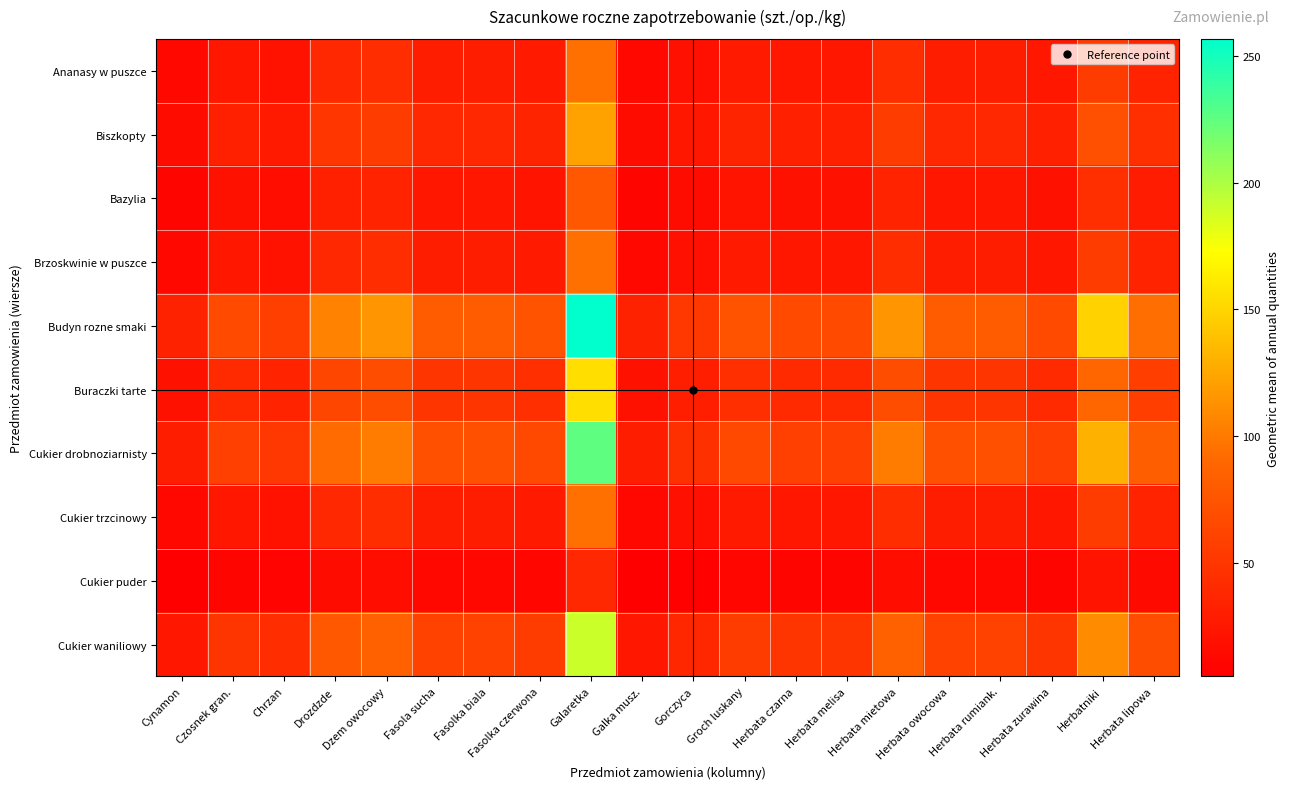

Reading left to right, what are all the values shown in this chart?

Ananasy w puszce: Cynamon=12.2	Czosnek gran.=24.5	Chrzan=21.2	Drozdzde=38.7	Dzem owocowy=42.4	Fasola sucha=30.0	Fasolka biala=30.0	Fasolka czerwona=27.4	Galaretka=94.9	Galka musz.=12.2	Gorczyca=19.0	Groch luskany=27.4	Herbata czarna=24.5	Herbata melisa=24.5	Herbata mietowa=42.4	Herbata owocowa=30.0	Herbata rumiank.=30.0	Herbata zurawina=24.5	Herbatniki=54.8	Herbata lipowa=34.6
Biszkopty: Cynamon=15.8	Czosnek gran.=31.6	Chrzan=27.4	Drozdzde=50.0	Dzem owocowy=54.8	Fasola sucha=38.7	Fasolka biala=38.7	Fasolka czerwona=35.4	Galaretka=122.5	Galka musz.=15.8	Gorczyca=24.5	Groch luskany=35.4	Herbata czarna=31.6	Herbata melisa=31.6	Herbata mietowa=54.8	Herbata owocowa=38.7	Herbata rumiank.=38.7	Herbata zurawina=31.6	Herbatniki=70.7	Herbata lipowa=44.7
Bazylia: Cynamon=10.0	Czosnek gran.=20.0	Chrzan=17.3	Drozdzde=31.6	Dzem owocowy=34.6	Fasola sucha=24.5	Fasolka biala=24.5	Fasolka czerwona=22.4	Galaretka=77.5	Galka musz.=10.0	Gorczyca=15.5	Groch luskany=22.4	Herbata czarna=20.0	Herbata melisa=20.0	Herbata mietowa=34.6	Herbata owocowa=24.5	Herbata rumiank.=24.5	Herbata zurawina=20.0	Herbatniki=44.7	Herbata lipowa=28.3
Brzoskwinie w puszce: Cynamon=12.2	Czosnek gran.=24.5	Chrzan=21.2	Drozdzde=38.7	Dzem owocowy=42.4	Fasola sucha=30.0	Fasolka biala=30.0	Fasolka czerwona=27.4	Galaretka=94.9	Galka musz.=12.2	Gorczyca=19.0	Groch luskany=27.4	Herbata czarna=24.5	Herbata melisa=24.5	Herbata mietowa=42.4	Herbata owocowa=30.0	Herbata rumiank.=30.0	Herbata zurawina=24.5	Herbatniki=54.8	Herbata lipowa=34.6
Budyn rozne smaki: Cynamon=33.2	Czosnek gran.=66.3	Chrzan=57.4	Drozdzde=104.9	Dzem owocowy=114.9	Fasola sucha=81.2	Fasolka biala=81.2	Fasolka czerwona=74.2	Galaretka=256.9	Galka musz.=33.2	Gorczyca=51.4	Groch luskany=74.2	Herbata czarna=66.3	Herbata melisa=66.3	Herbata mietowa=114.9	Herbata owocowa=81.2	Herbata rumiank.=81.2	Herbata zurawina=66.3	Herbatniki=148.3	Herbata lipowa=93.8
Buraczki tarte: Cynamon=20.0	Czosnek gran.=40.0	Chrzan=34.6	Drozdzde=63.2	Dzem owocowy=69.3	Fasola sucha=49.0	Fasolka biala=49.0	Fasolka czerwona=44.7	Galaretka=154.9	Galka musz.=20.0	Gorczyca=31.0	Groch luskany=44.7	Herbata czarna=40.0	Herbata melisa=40.0	Herbata mietowa=69.3	Herbata owocowa=49.0	Herbata rumiank.=49.0	Herbata zurawina=40.0	Herbatniki=89.4	Herbata lipowa=56.6
Cukier drobnoziarnisty: Cynamon=29.2	Czosnek gran.=58.3	Chrzan=50.5	Drozdzde=92.2	Dzem owocowy=101.0	Fasola sucha=71.4	Fasolka biala=71.4	Fasolka czerwona=65.2	Galaretka=225.8	Galka musz.=29.2	Gorczyca=45.2	Groch luskany=65.2	Herbata czarna=58.3	Herbata melisa=58.3	Herbata mietowa=101.0	Herbata owocowa=71.4	Herbata rumiank.=71.4	Herbata zurawina=58.3	Herbatniki=130.4	Herbata lipowa=82.5
Cukier trzcinowy: Cynamon=12.2	Czosnek gran.=24.5	Chrzan=21.2	Drozdzde=38.7	Dzem owocowy=42.4	Fasola sucha=30.0	Fasolka biala=30.0	Fasolka czerwona=27.4	Galaretka=94.9	Galka musz.=12.2	Gorczyca=19.0	Groch luskany=27.4	Herbata czarna=24.5	Herbata melisa=24.5	Herbata mietowa=42.4	Herbata owocowa=30.0	Herbata rumiank.=30.0	Herbata zurawina=24.5	Herbatniki=54.8	Herbata lipowa=34.6
Cukier puder: Cynamon=5.0	Czosnek gran.=10.0	Chrzan=8.7	Drozdzde=15.8	Dzem owocowy=17.3	Fasola sucha=12.2	Fasolka biala=12.2	Fasolka czerwona=11.2	Galaretka=38.7	Galka musz.=5.0	Gorczyca=7.7	Groch luskany=11.2	Herbata czarna=10.0	Herbata melisa=10.0	Herbata mietowa=17.3	Herbata owocowa=12.2	Herbata rumiank.=12.2	Herbata zurawina=10.0	Herbatniki=22.4	Herbata lipowa=14.1
Cukier waniliowy: Cynamon=24.5	Czosnek gran.=49.0	Chrzan=42.4	Drozdzde=77.5	Dzem owocowy=84.9	Fasola sucha=60.0	Fasolka biala=60.0	Fasolka czerwona=54.8	Galaretka=189.7	Galka musz.=24.5	Gorczyca=37.9	Groch luskany=54.8	Herbata czarna=49.0	Herbata melisa=49.0	Herbata mietowa=84.9	Herbata owocowa=60.0	Herbata rumiank.=60.0	Herbata zurawina=49.0	Herbatniki=109.5	Herbata lipowa=69.3